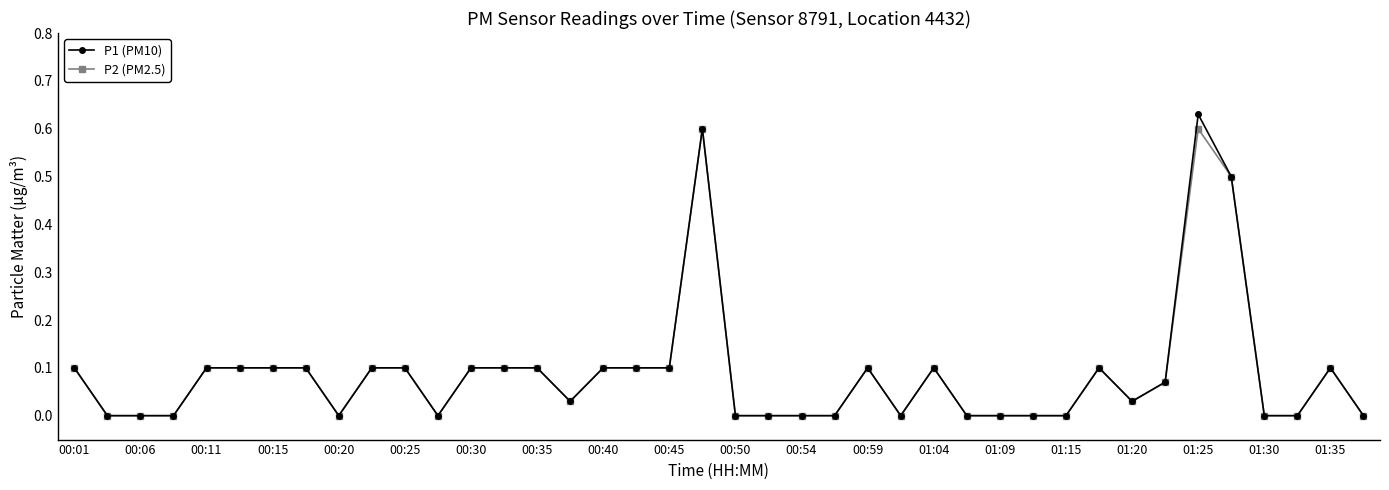

Is this an area chart (filled region under the line)?

No